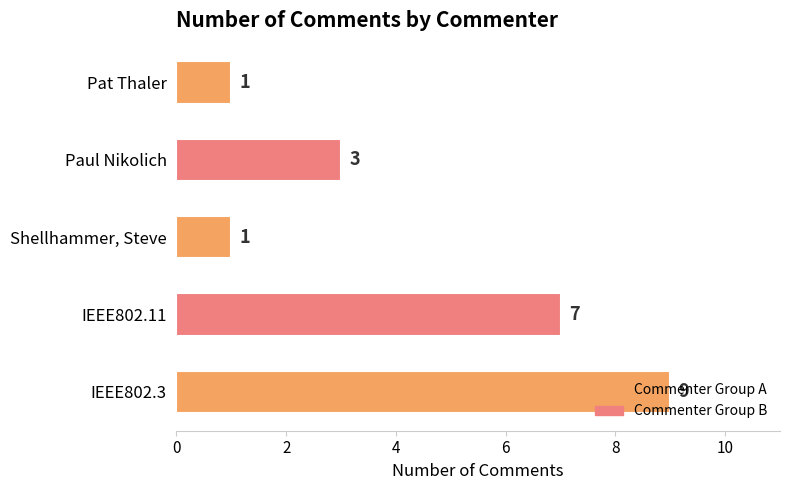

At which category does the chart reach its peak across all series?

IEEE802.3